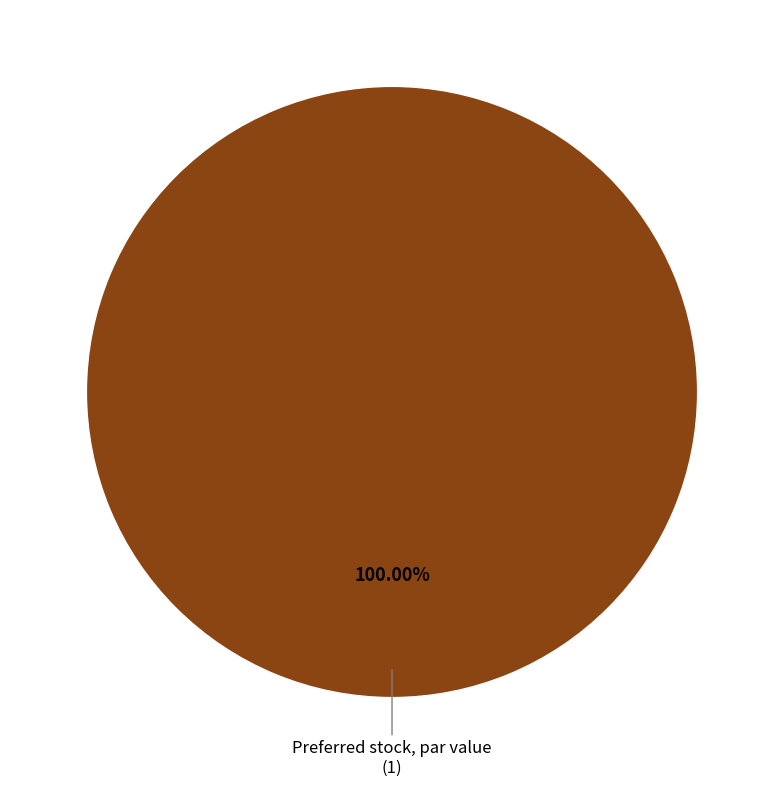

Is there any slice that represents more than half of the pie?

Yes